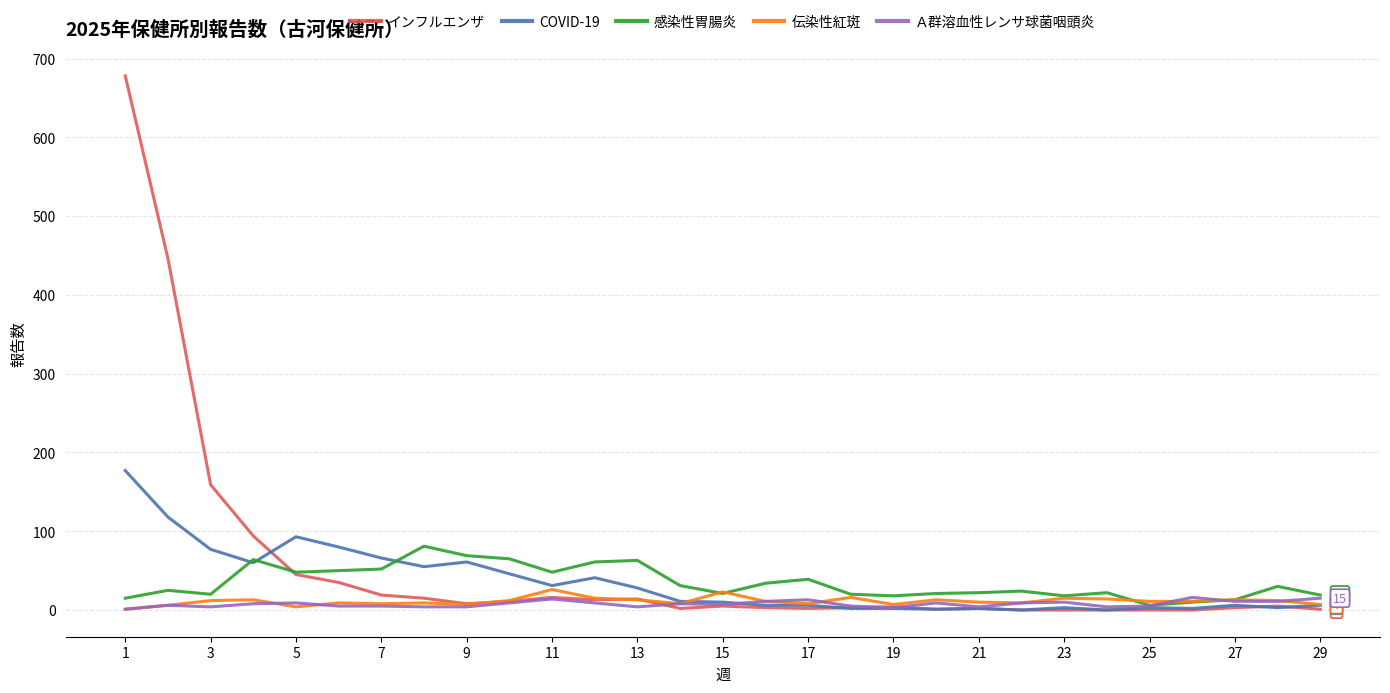

What is the maximum value for 伝染性紅斑?

26